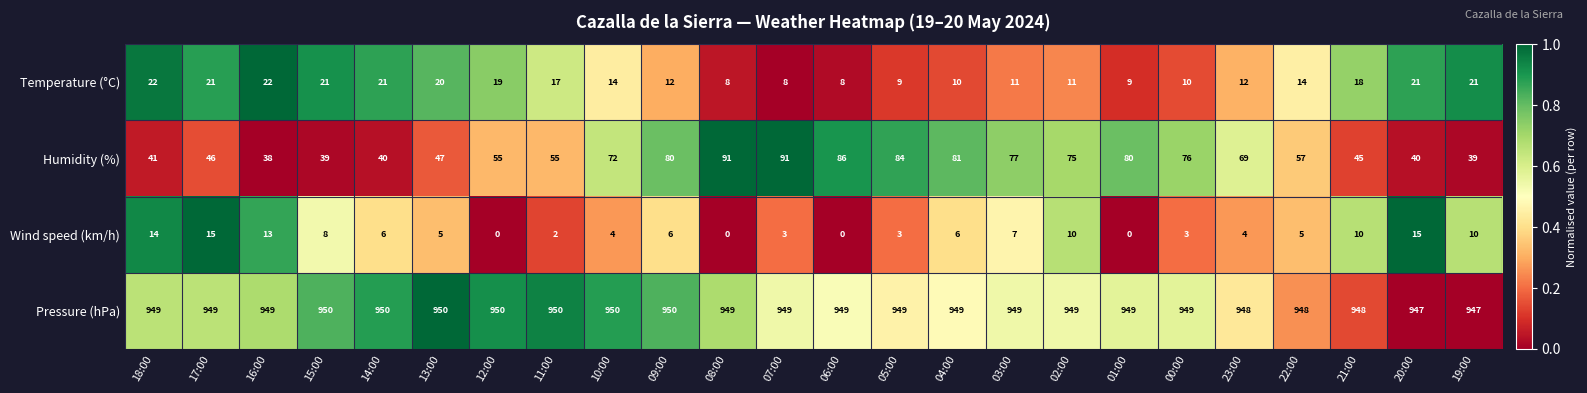

How many values in Wind speed (km/h) are above zero?

20